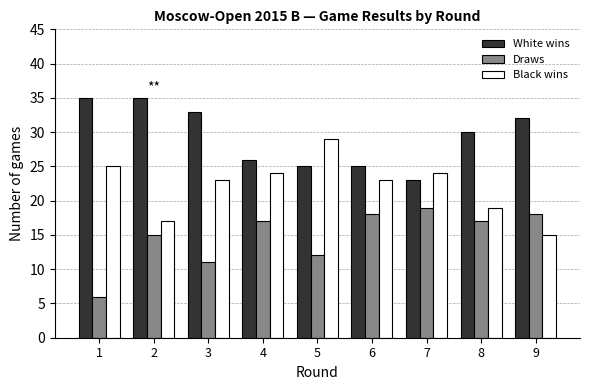

How many bars are there in total?

27